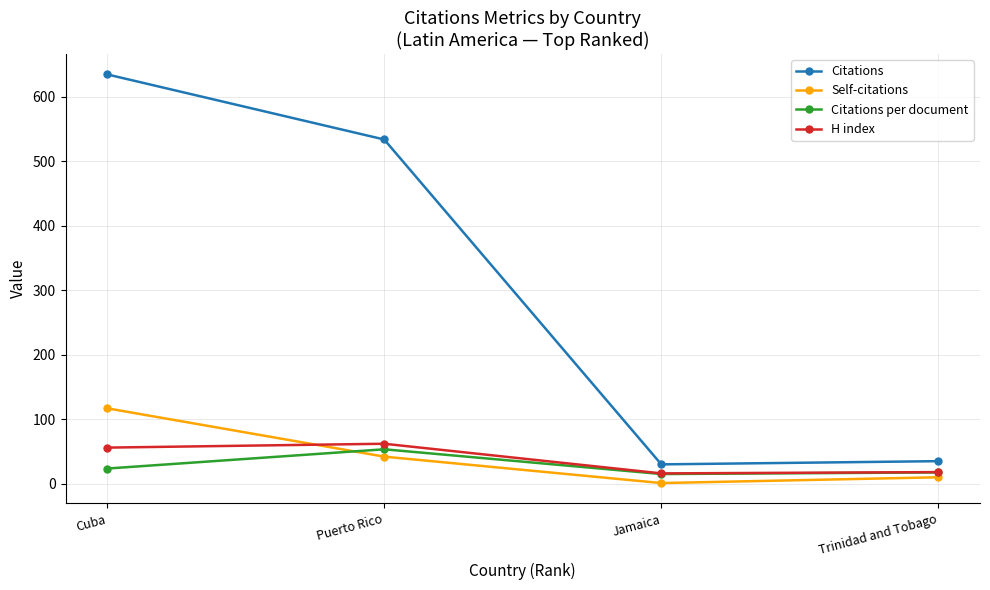

How many data points in Citations per document are above 23?

2